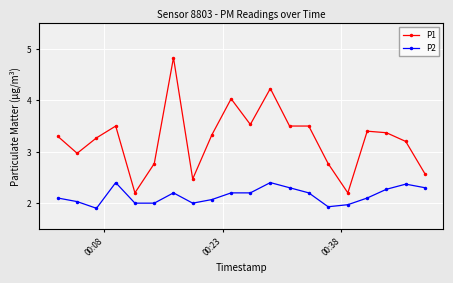

List the series in order of their peak value, highest first.

P1, P2